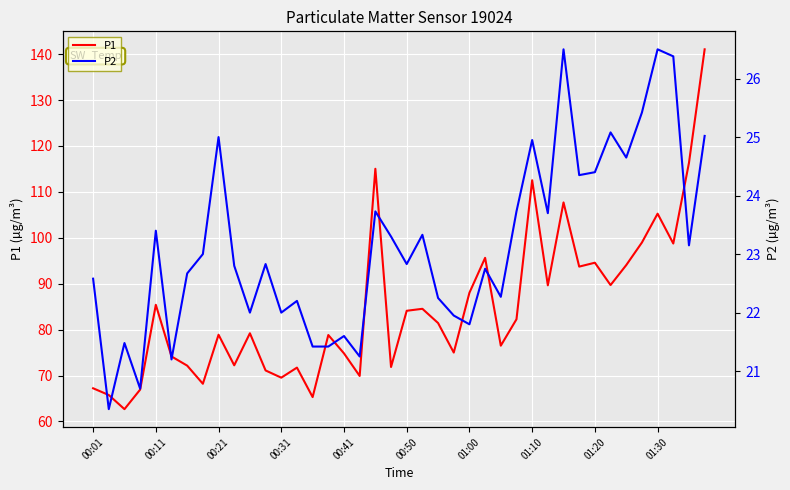

The value of P1 at 00:21 is 120.8. True or false?

False